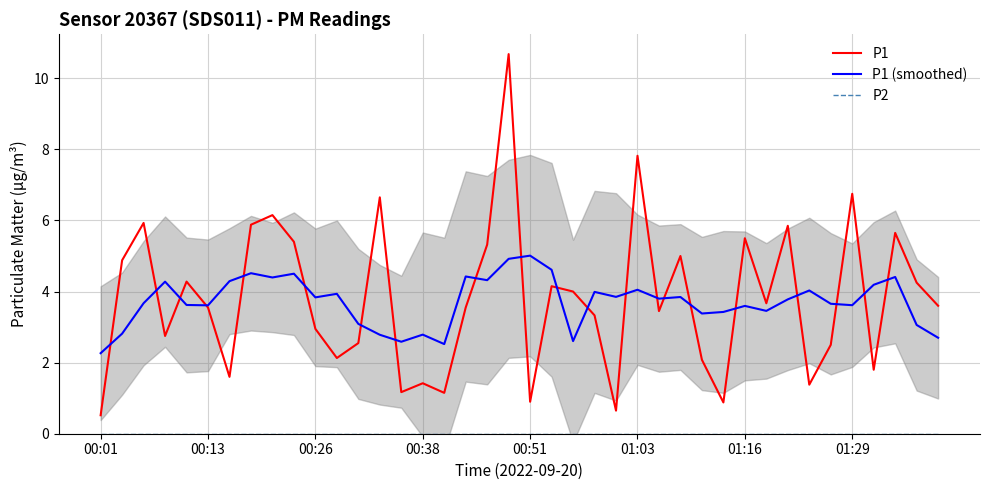

At how many categories does at least one series exceed 7?

2